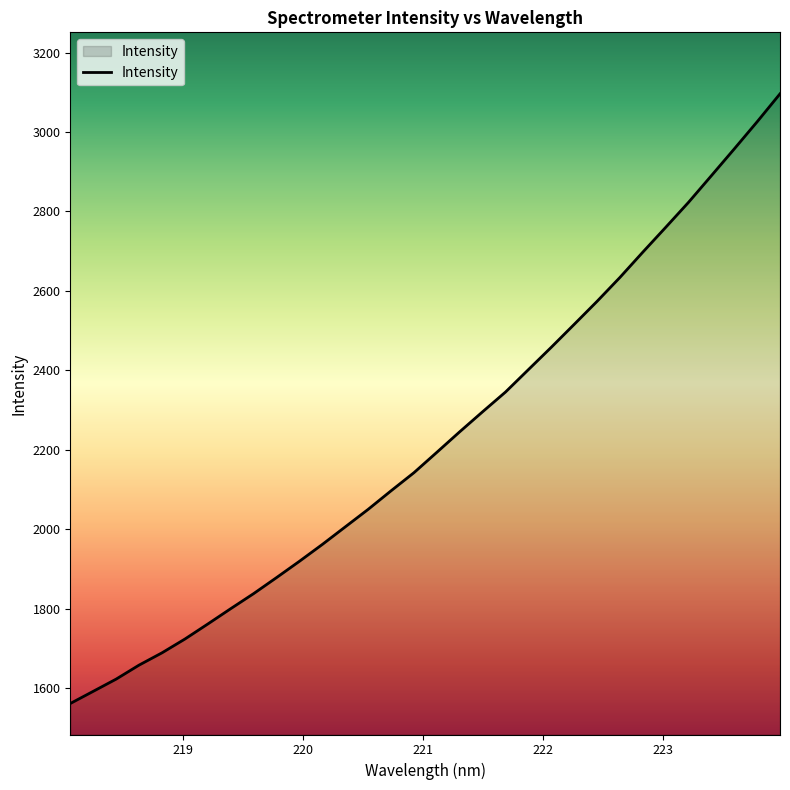

What is the greatest value displayed?

3096.3